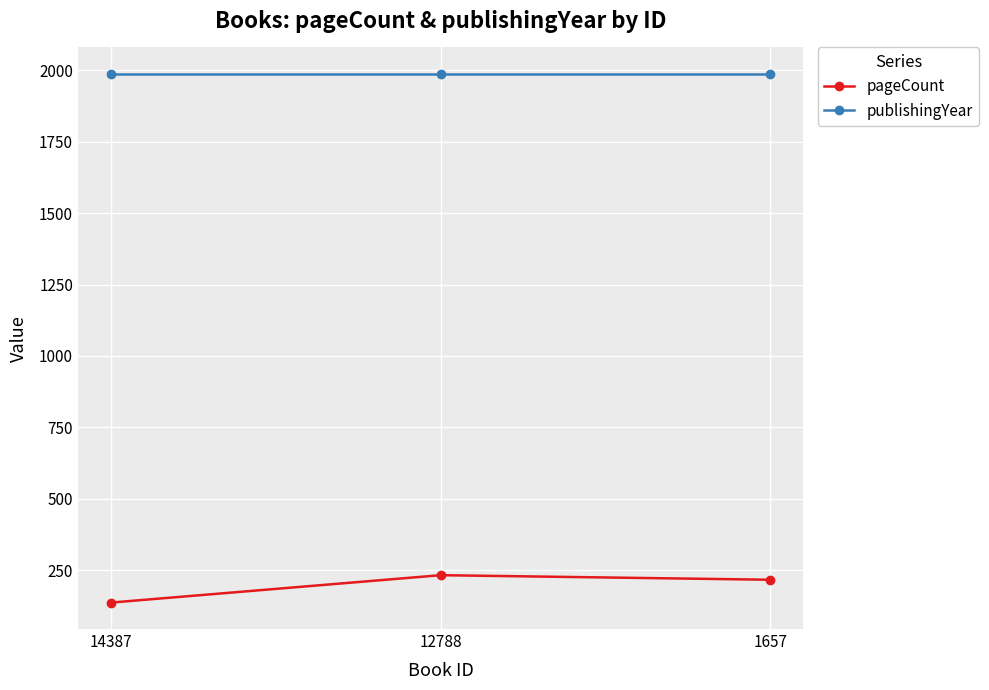

List the series in order of their peak value, lowest first.

pageCount, publishingYear